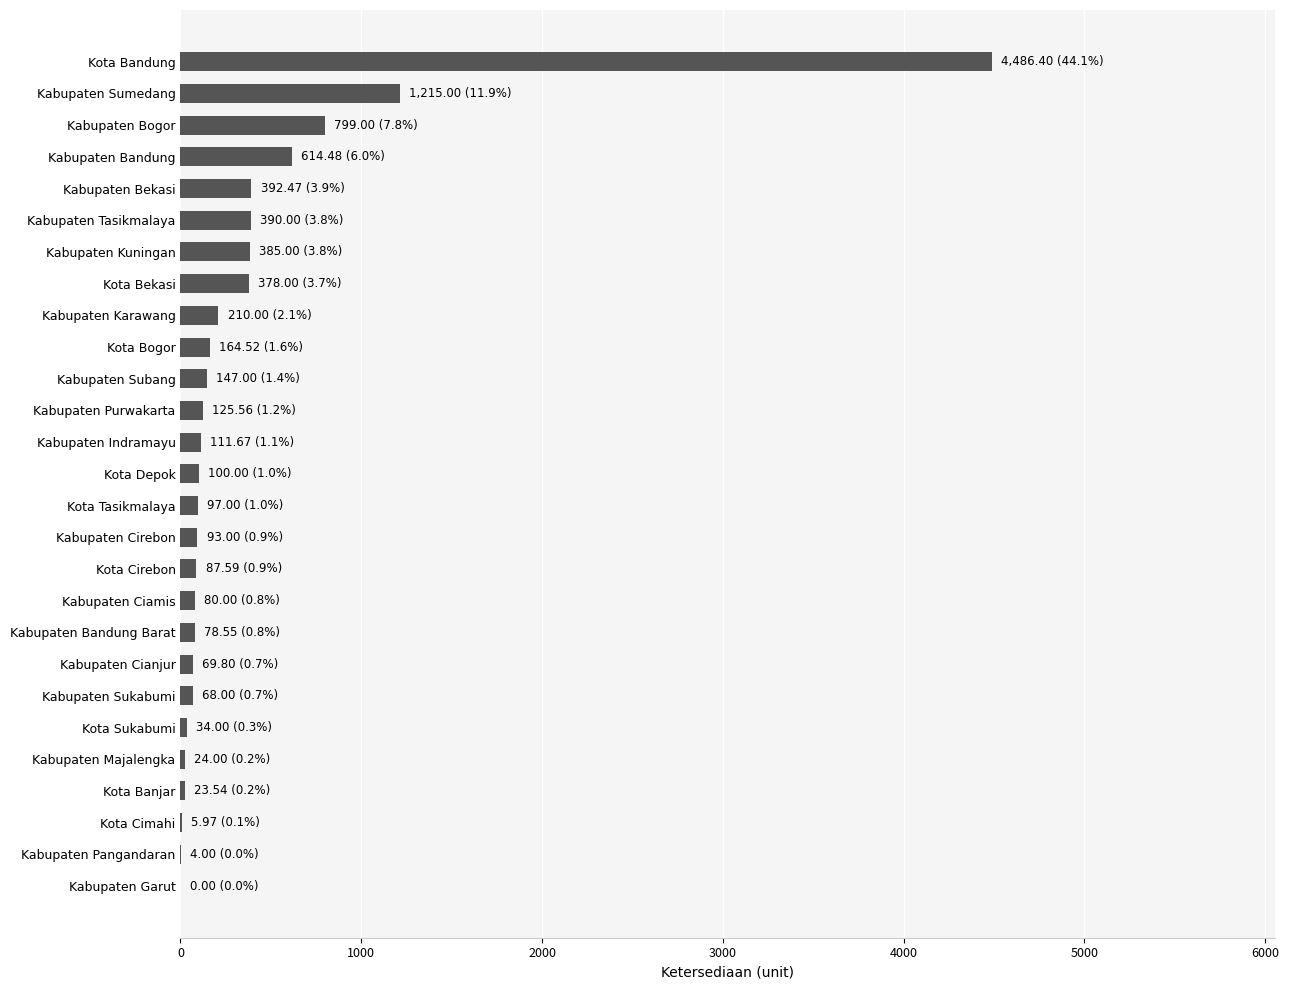

Where is the data nearest to the value 2243?

Kabupaten Sumedang